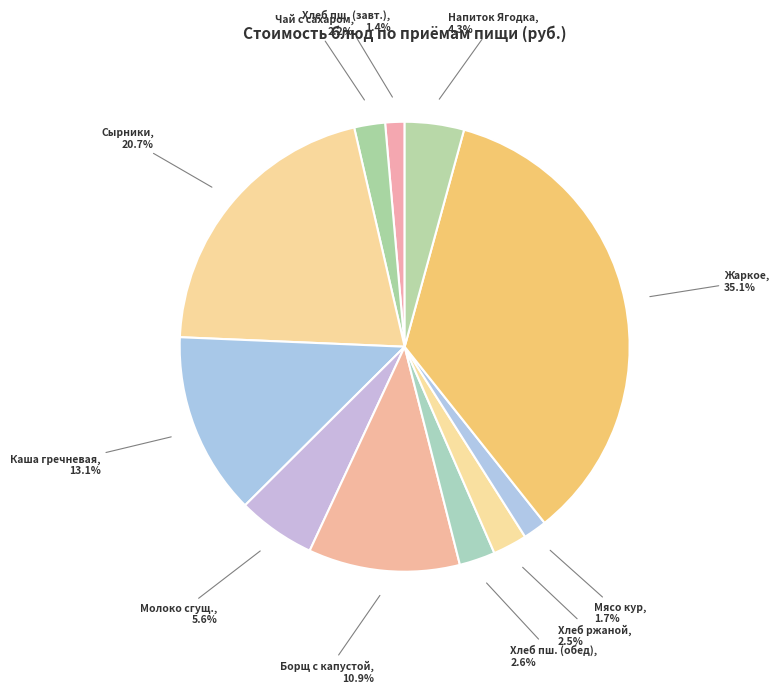

How many slices are in this pie chart?

11